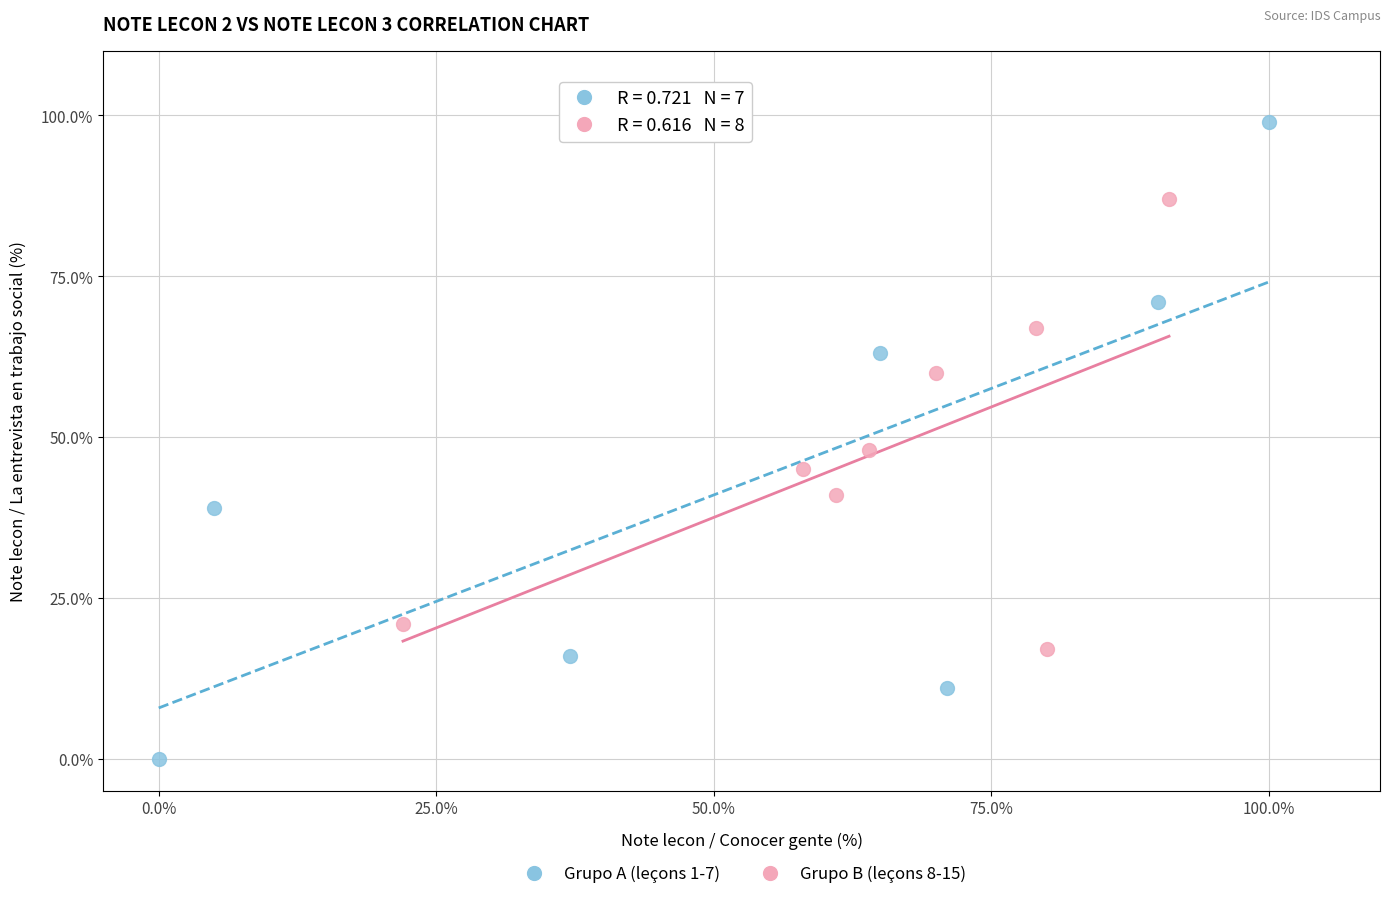

Which series contains the highest Y value?

Grupo A (leçons 1-7)